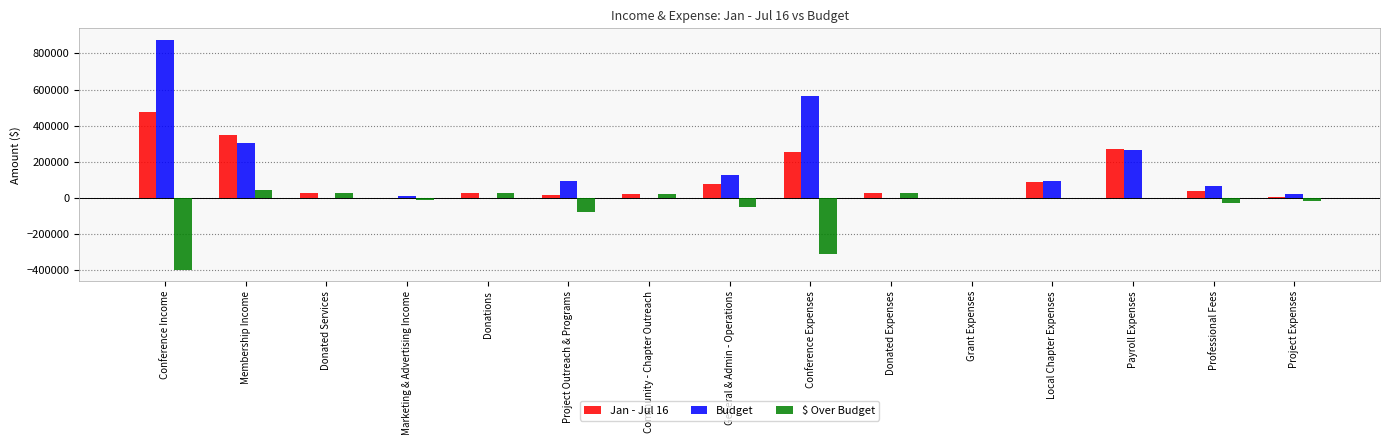

Is the value of Jan - Jul 16 at General & Admin - Operations greater than the value of $ Over Budget at Community - Chapter Outreach?

Yes